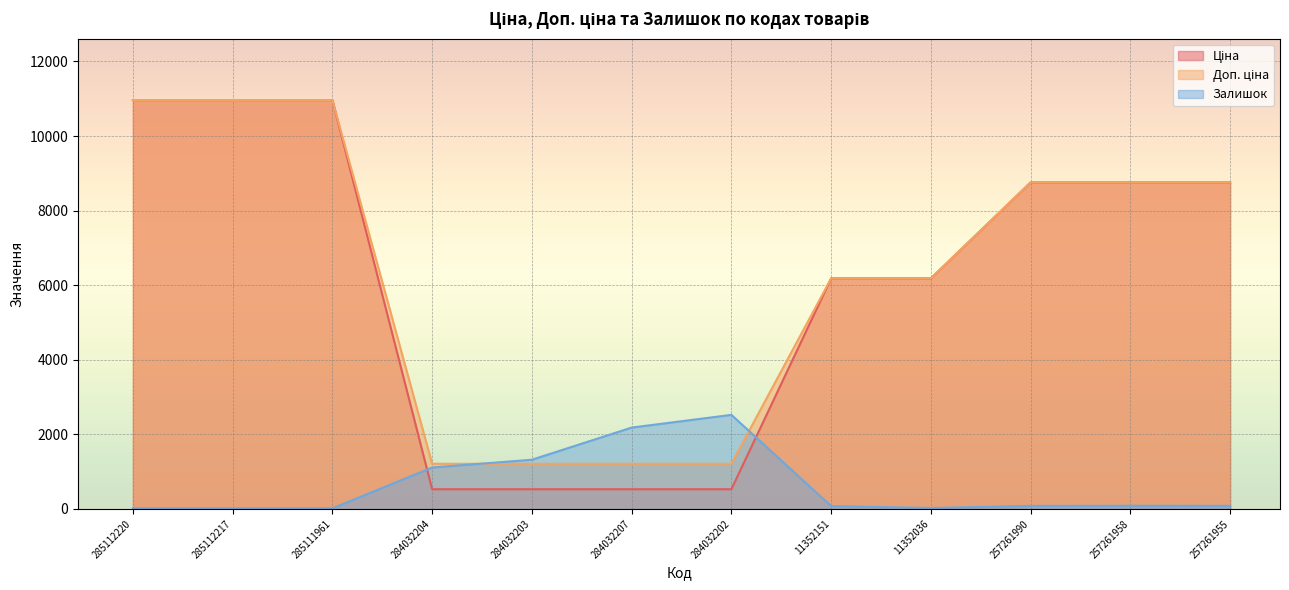

Reading left to right, list all the values displayed in this chart.

Ціна: 10964.4	10964.4	10964.4	528.2	528.2	528.2	528.2	6182.6	6182.6	8755.5	8755.5	8755.5
Доп. ціна: 10964.4	10964.4	10964.4	1210.7	1210.7	1210.7	1210.7	6182.6	6182.6	8755.5	8755.5	8755.5
Залишок: 17.0	17.0	15.0	1110.0	1319.0	2181.0	2522.0	75.0	24.0	81.0	84.0	83.0